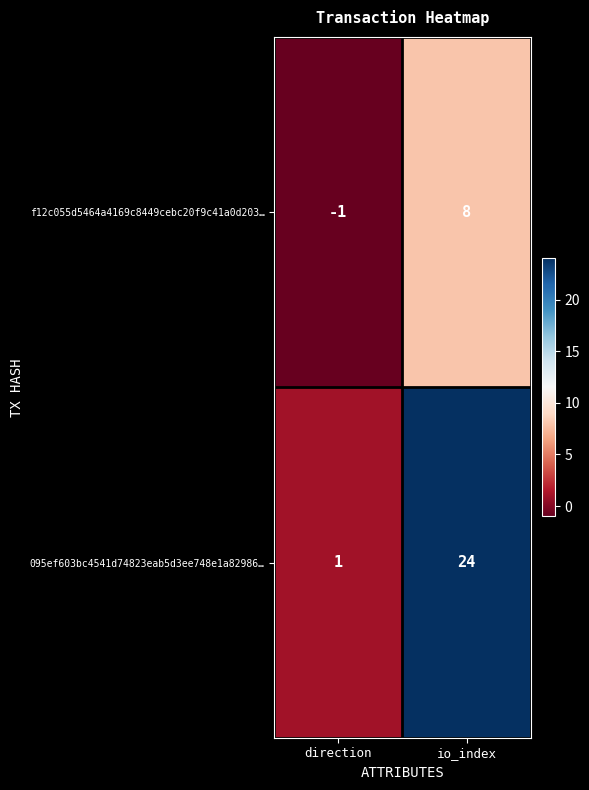

True or false: f12c055d5464a4169c8449cebc20f9c41a0d203… has a value of 8 at io_index.

True